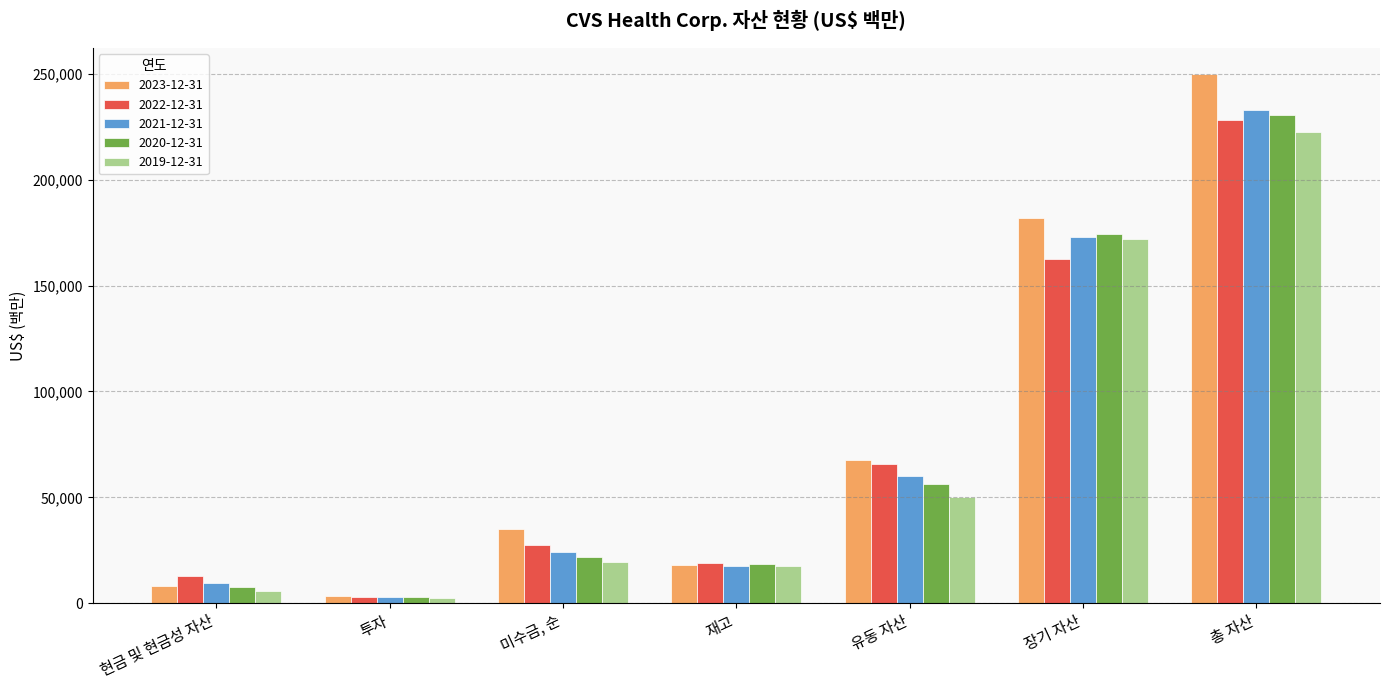

Reading left to right, what are all the values shown in this chart?

2023-12-31: 8196	3259	35227	18025	67858	181870	249728
2022-12-31: 12945	2778	27276	19090	65682	162593	228275
2021-12-31: 9408	3117	24431	17760	60008	172991	232999
2020-12-31: 7854	3000	21742	18496	56369	174346	230715
2019-12-31: 5683	2373	19617	17516	50302	172147	222449